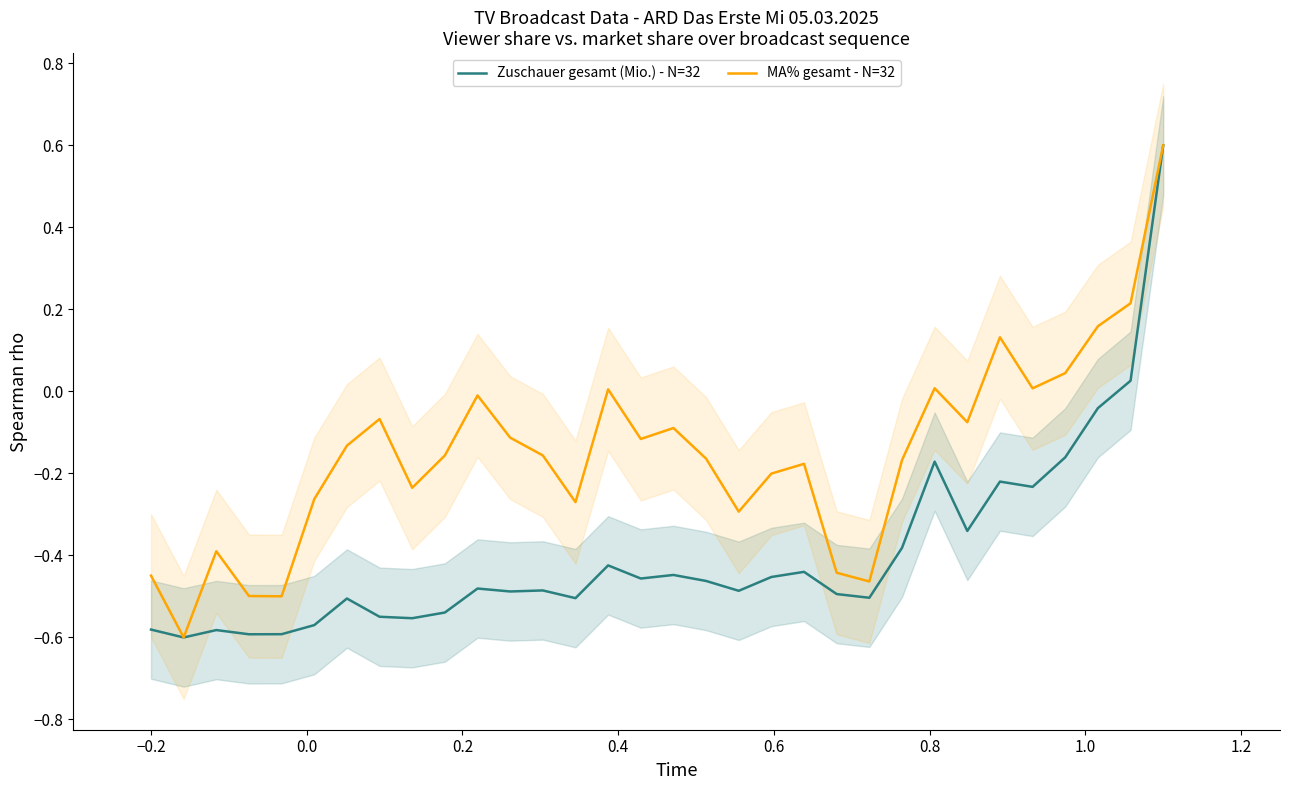

Is the value of Zuschauer gesamt (Mio.) - N=32 at 1.4 greater than the value of MA% gesamt - N=32 at 16?

No